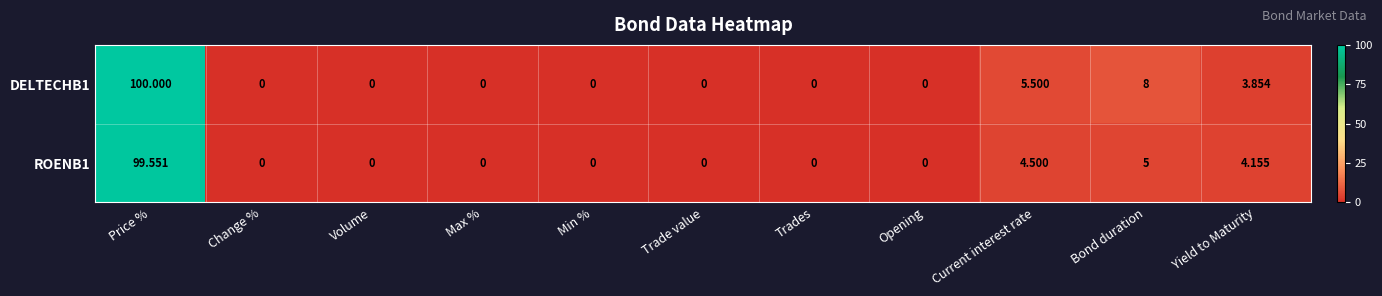

How many distinct data groups are displayed?

2